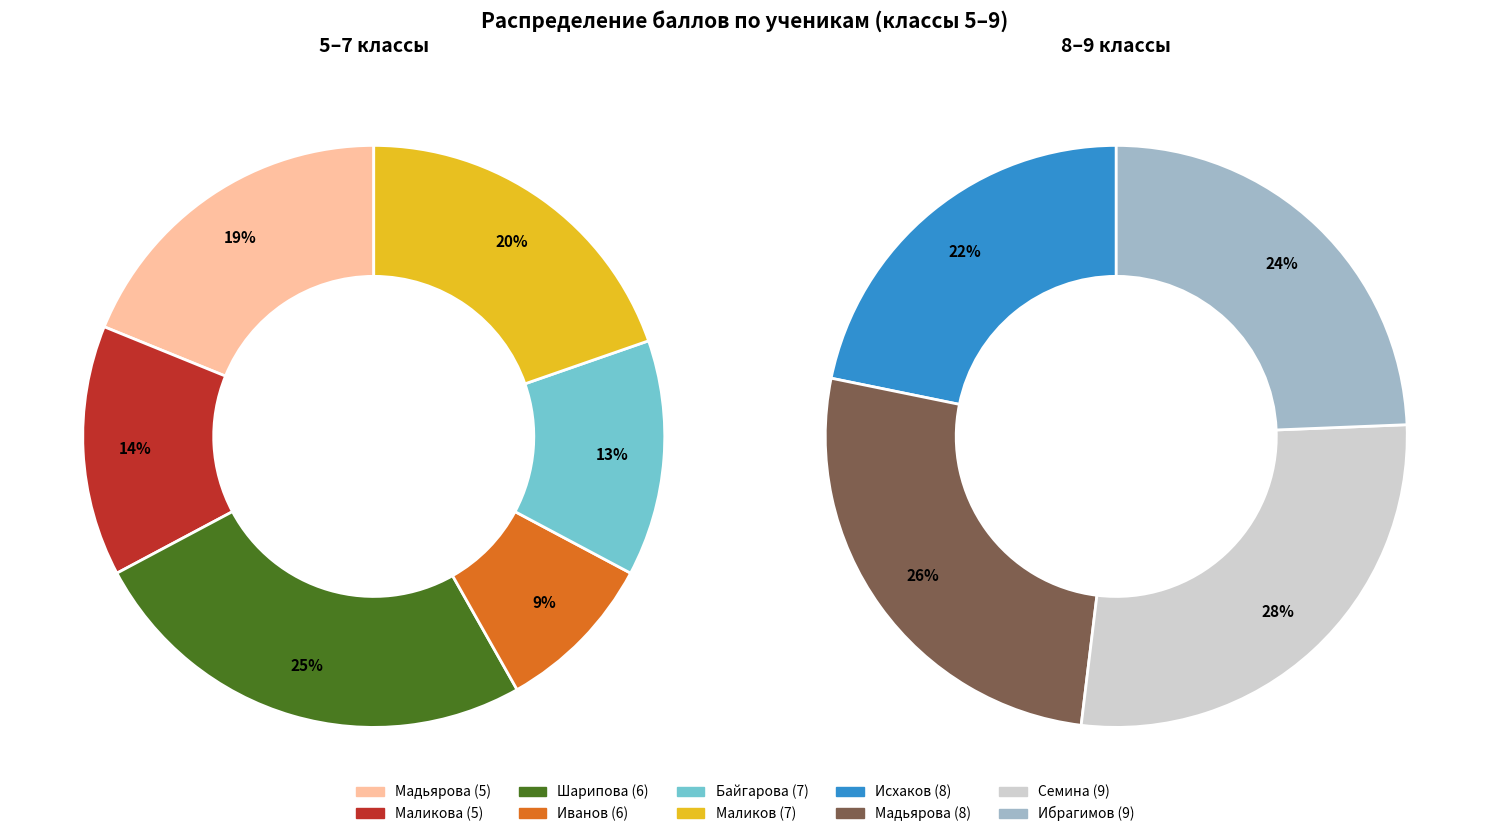

Which slice is the smallest?

Иванов (6)